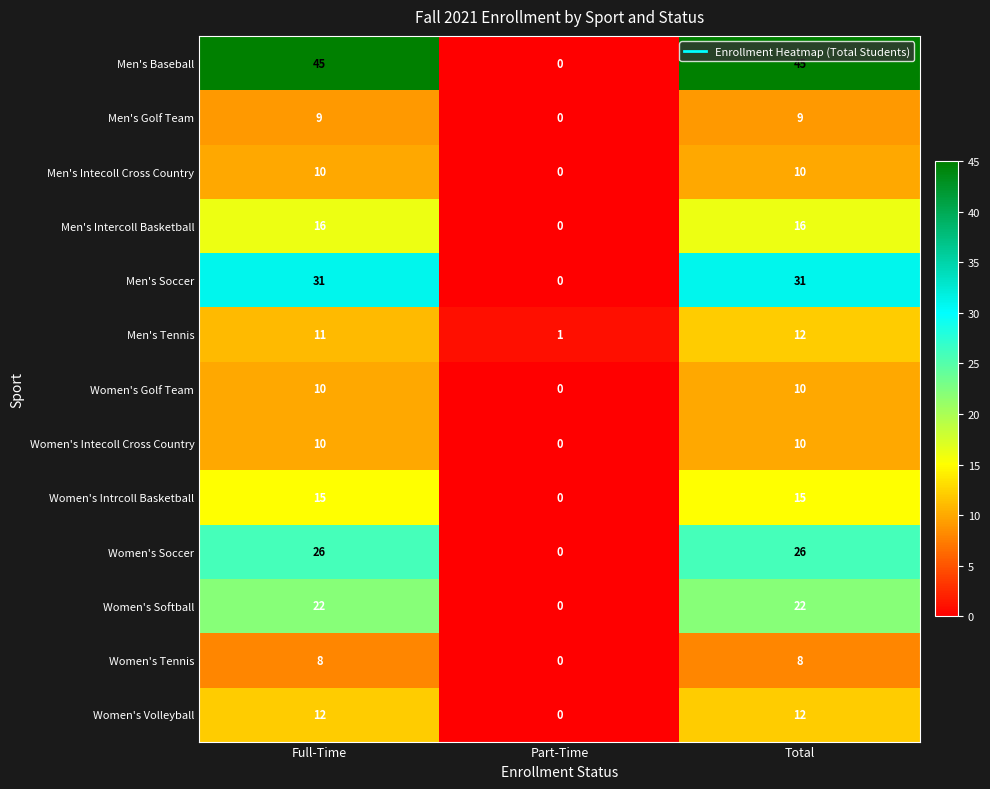

What is the total value across all series at Total?

226